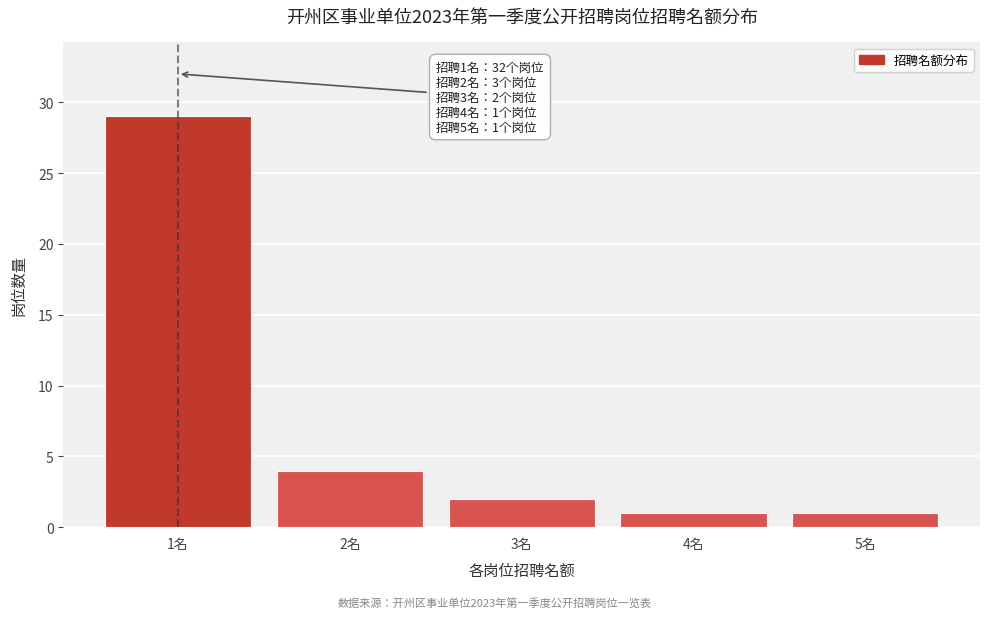

Reading left to right, what are all the values shown in this chart?

29	4	2	1	1